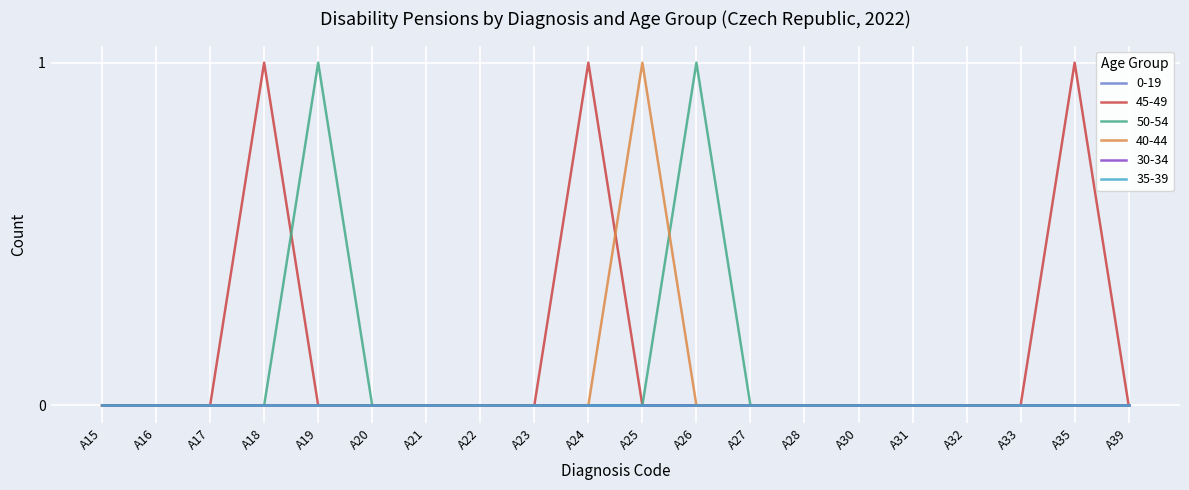

Is this an area chart (filled region under the line)?

No